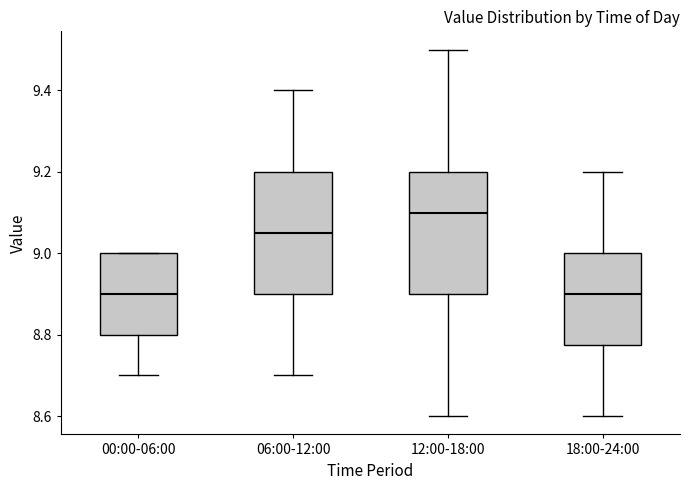

Where does the upper whisker of the box for 06:00-12:00 end on the y-axis? The values are not printed on the chart, so give them approximately, as read against the axis.

9.40